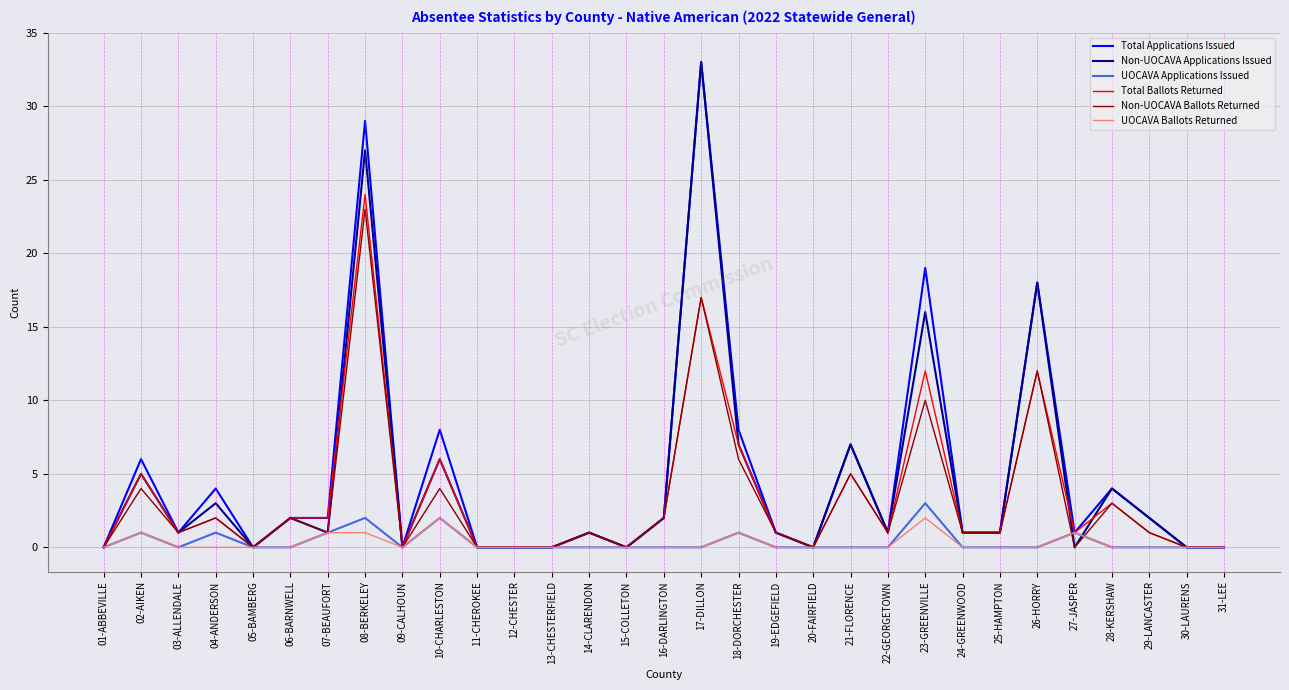

Where is the first local minimum for Total Applications Issued?

03-ALLENDALE